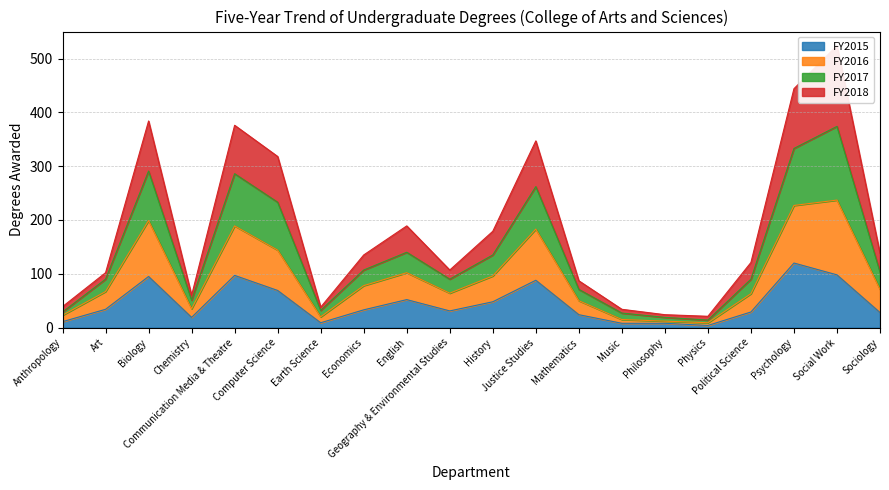

What is the highest value of the FY2017 series?

374